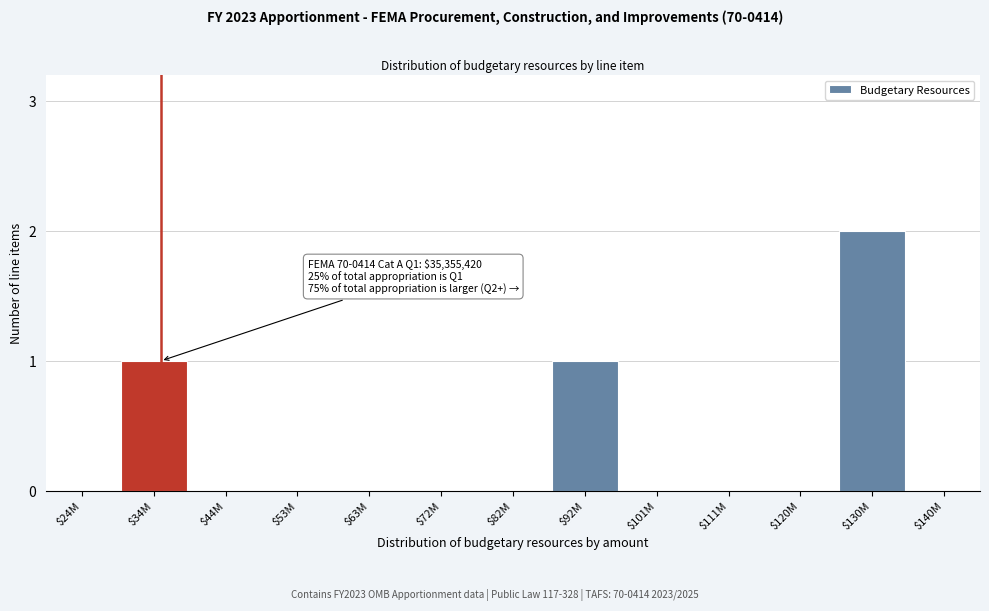

What is the sum of all values?

4